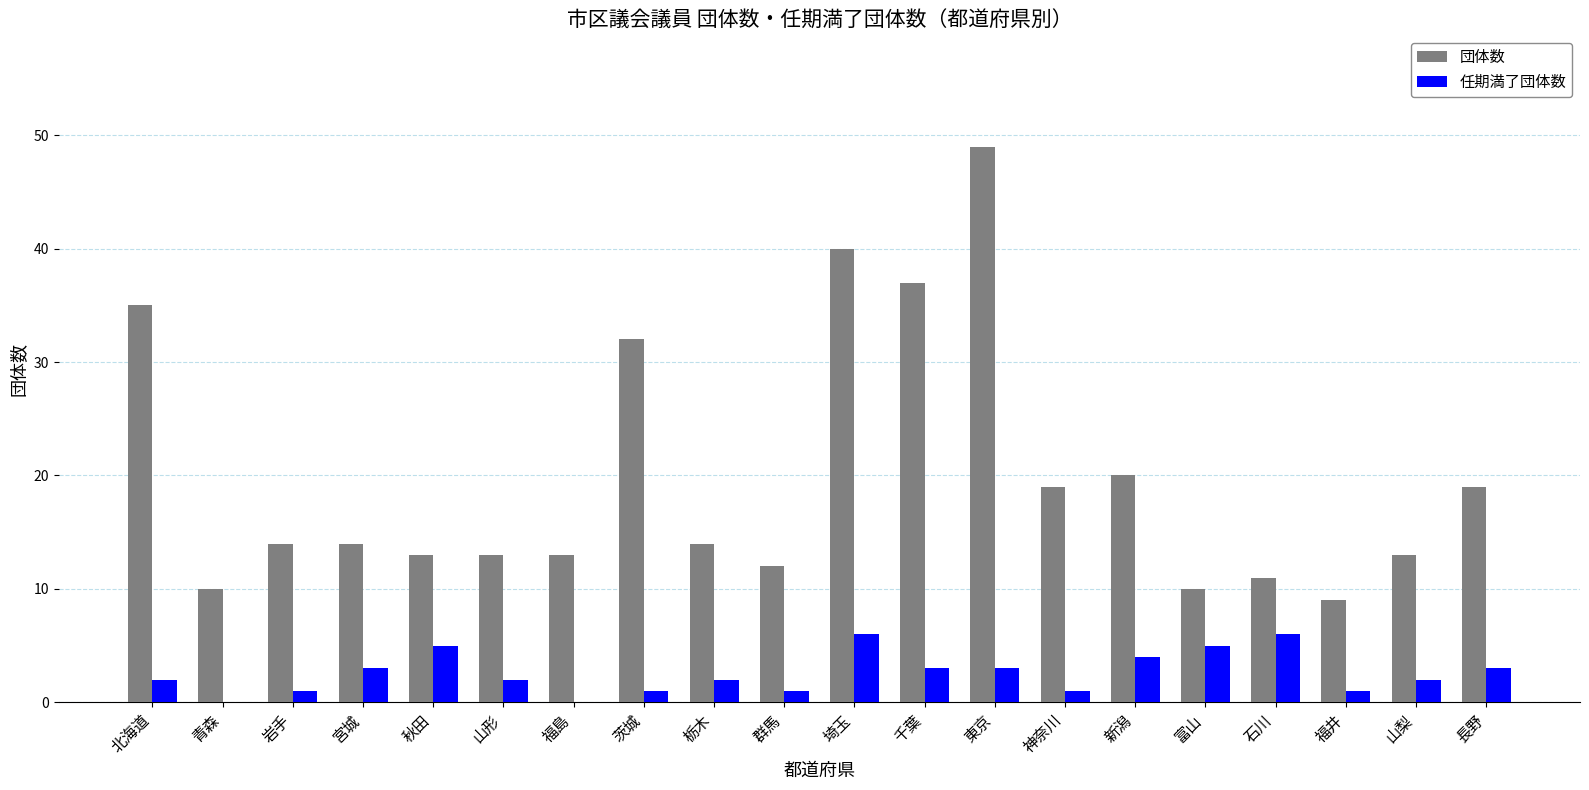

What is the total value across all series at 新潟?

24